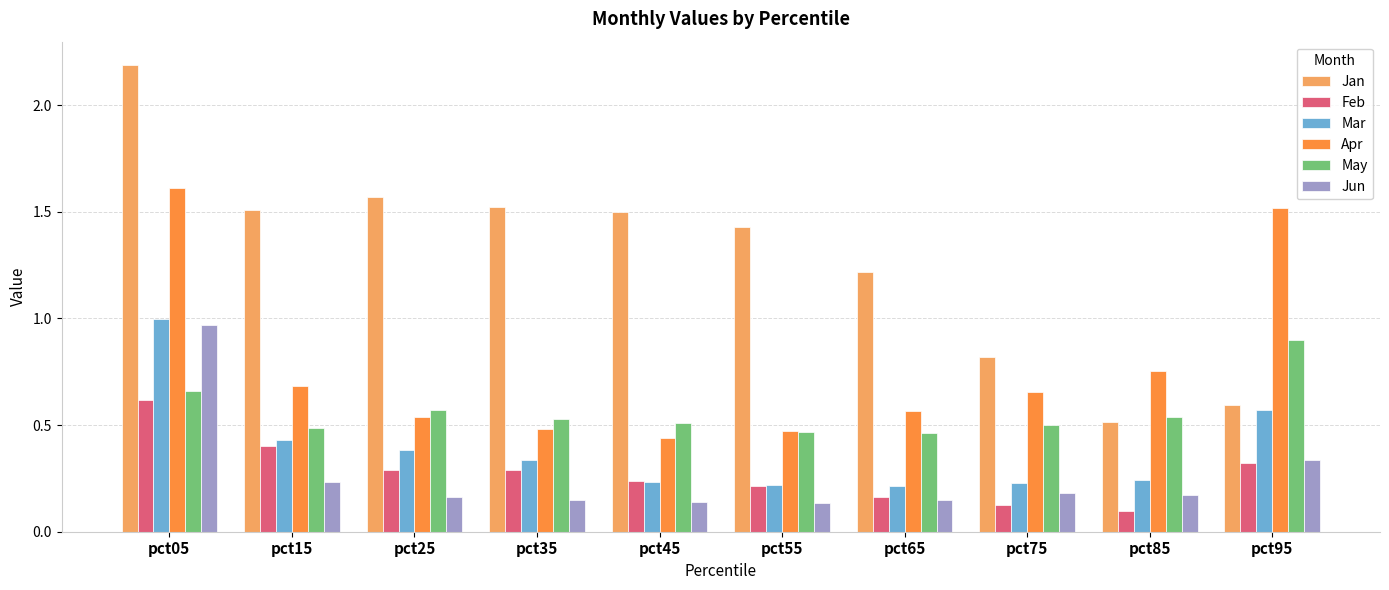

The Feb series shows 0.6 at pct05. True or false?

True